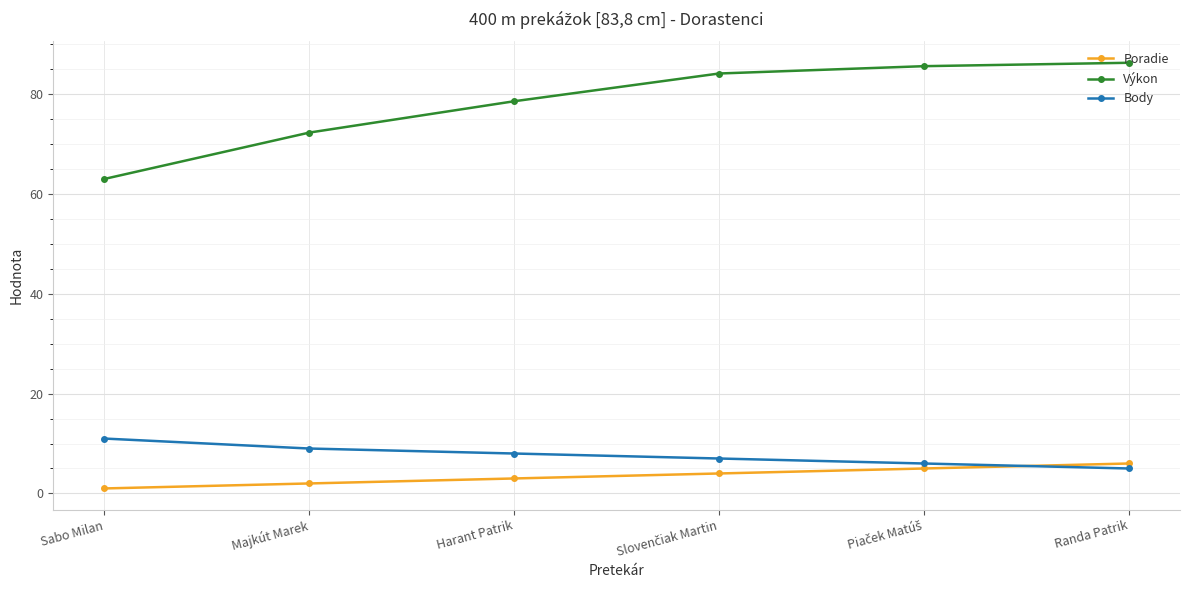

Is the value of Výkon at Harant Patrik greater than the value of Body at Randa Patrik?

Yes